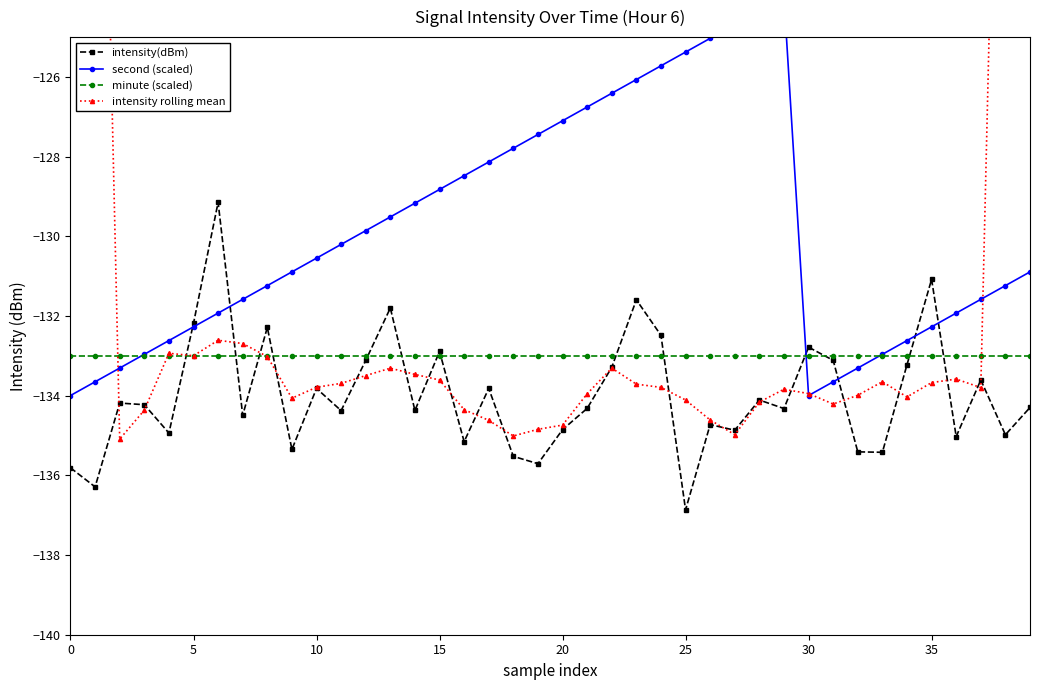

True or false: intensity rolling mean has a value of -215.3 at 21.

False